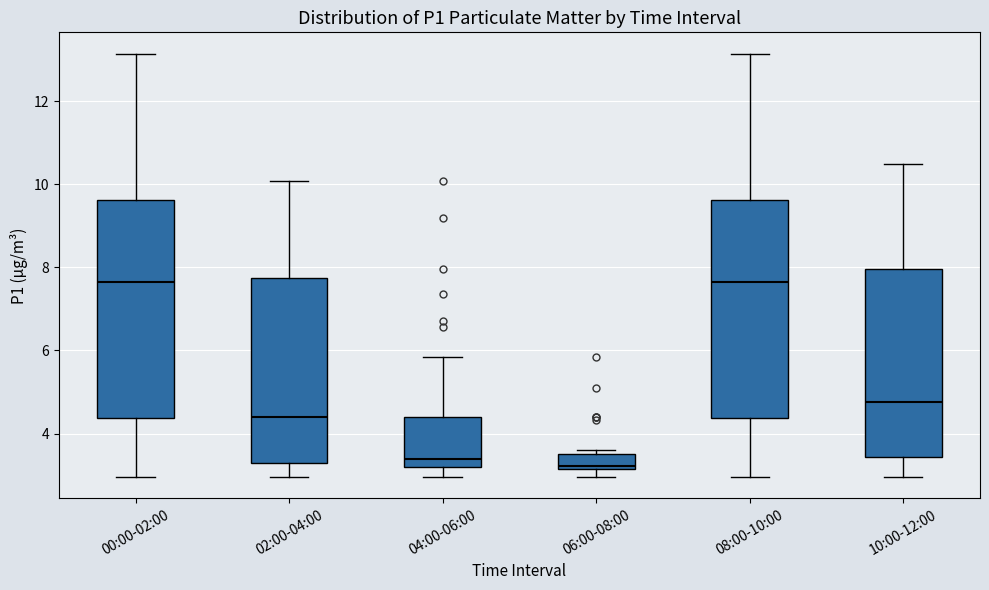

Where is the lower edge of the box for 08:00-10:00 on the y-axis? The values are not printed on the chart, so give them approximately, as read against the axis.

4.4